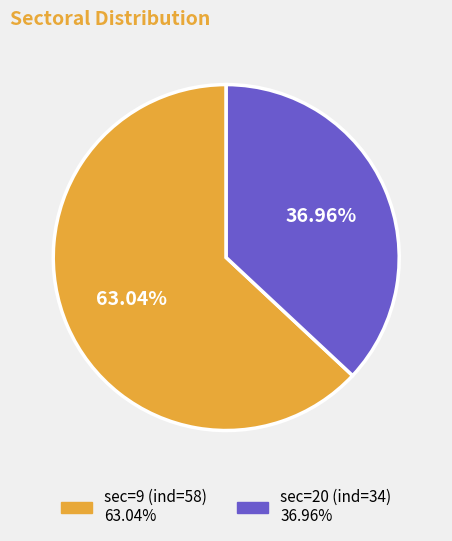

How many slices are in this pie chart?

2